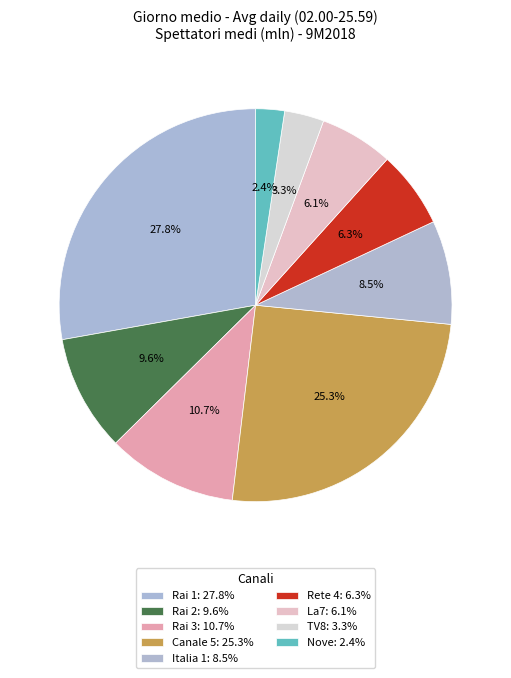

Does any single category account for the majority?

No